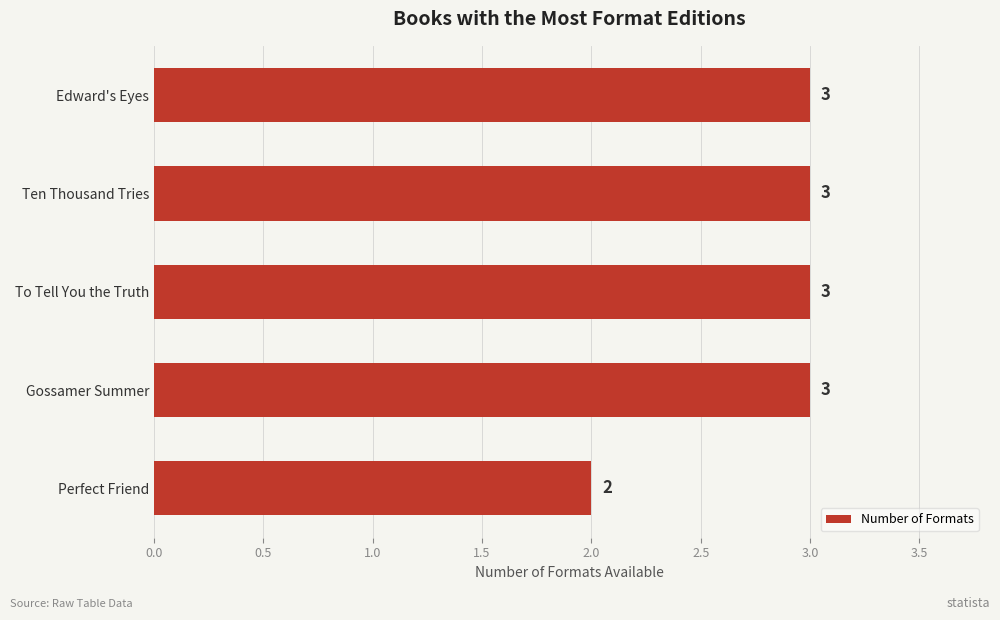

What is the sum of all Number of Formats values?

14